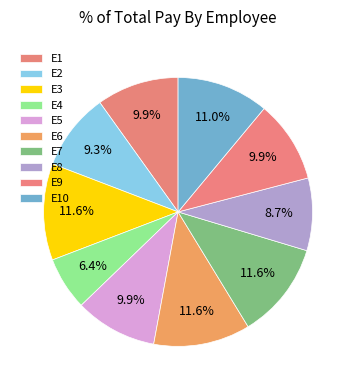

To the nearest percent, what is the difference between the E7 and E2 slice percentages?

2%